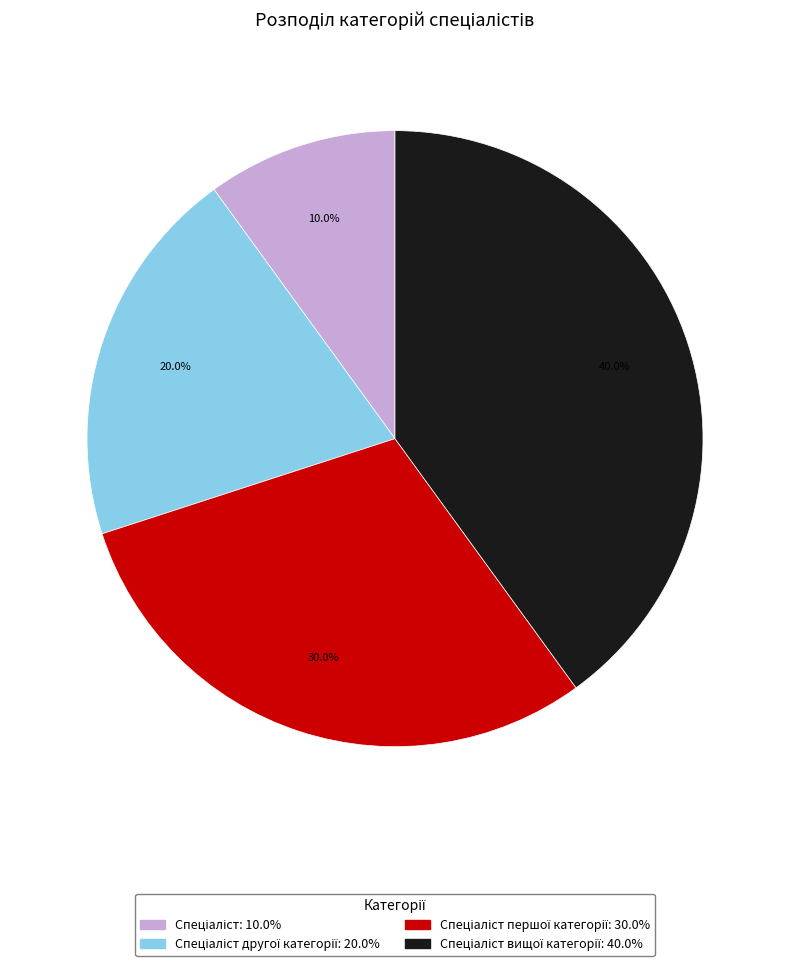

Is there any slice that represents more than half of the pie?

No